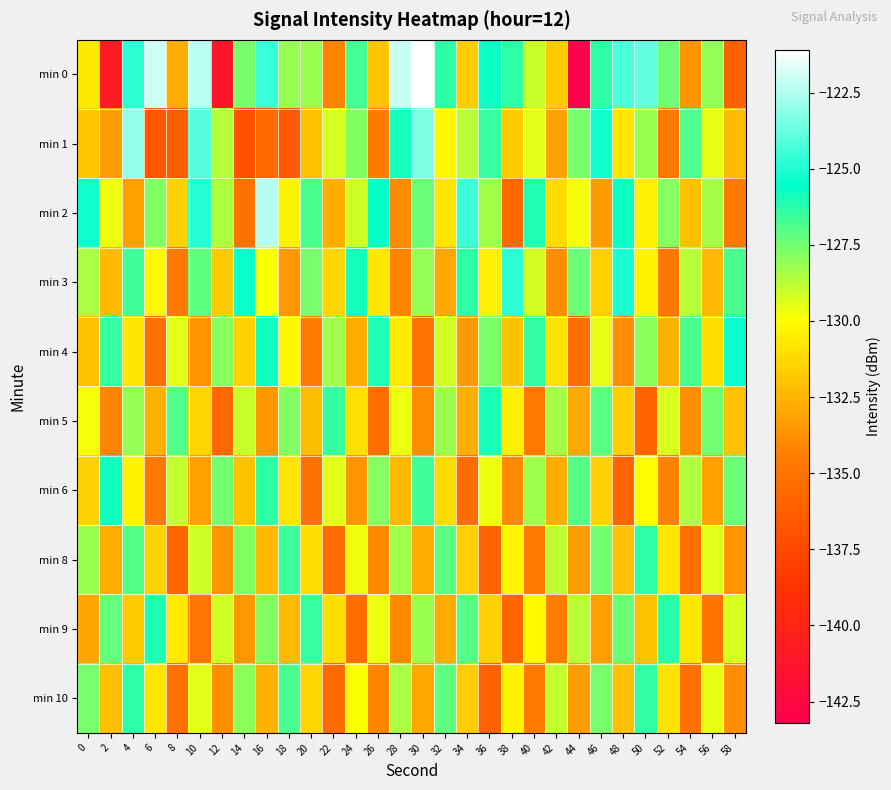

How many distinct data groups are displayed?

10